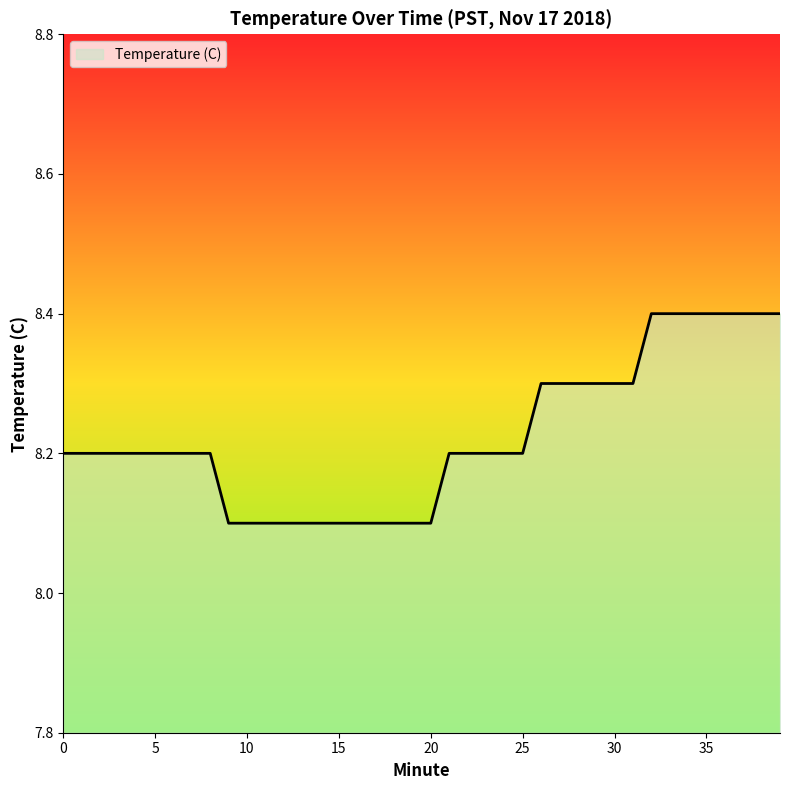

What is the maximum value shown in the chart?

8.4